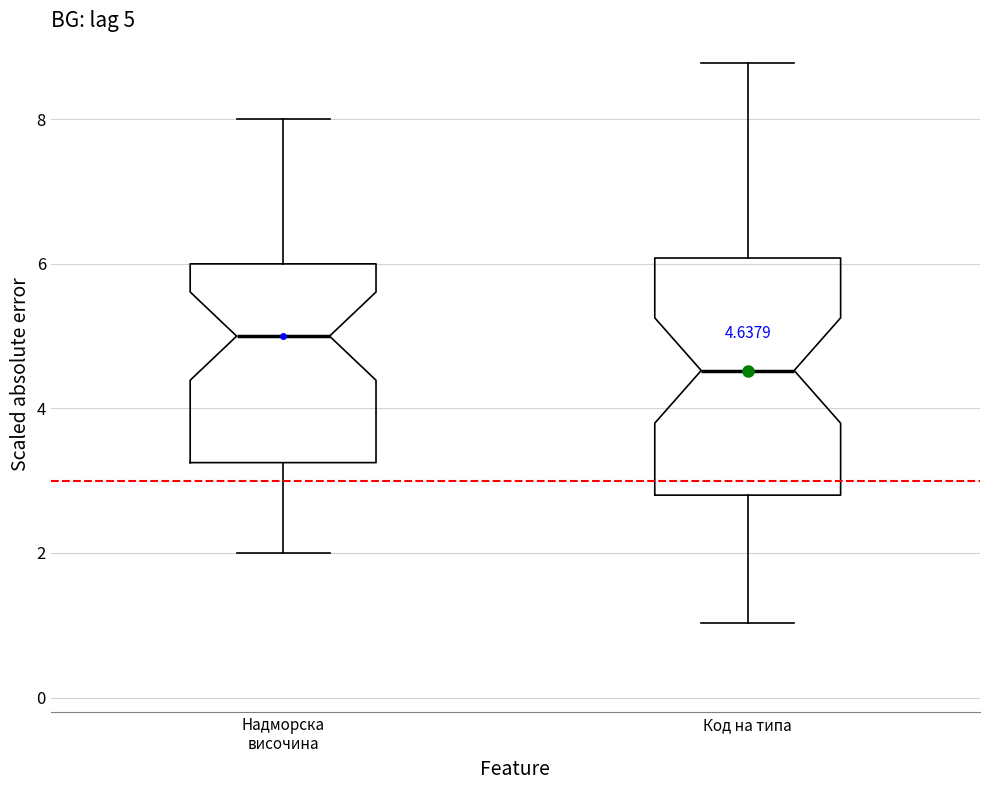

Which box has the lowest median line?

Код на типа